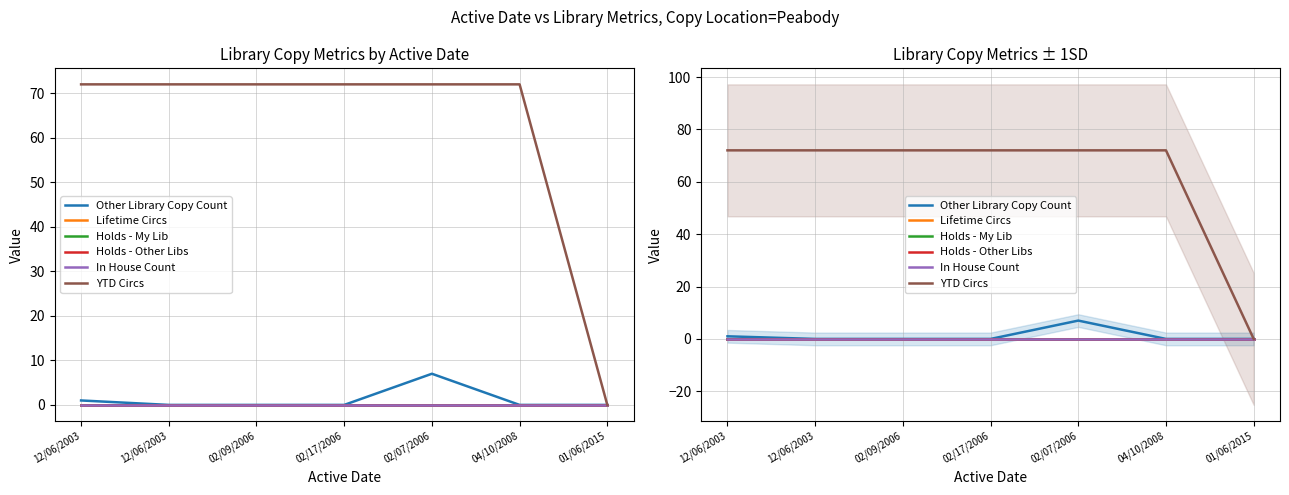

True or false: Lifetime Circs and YTD Circs cross at least once.

False